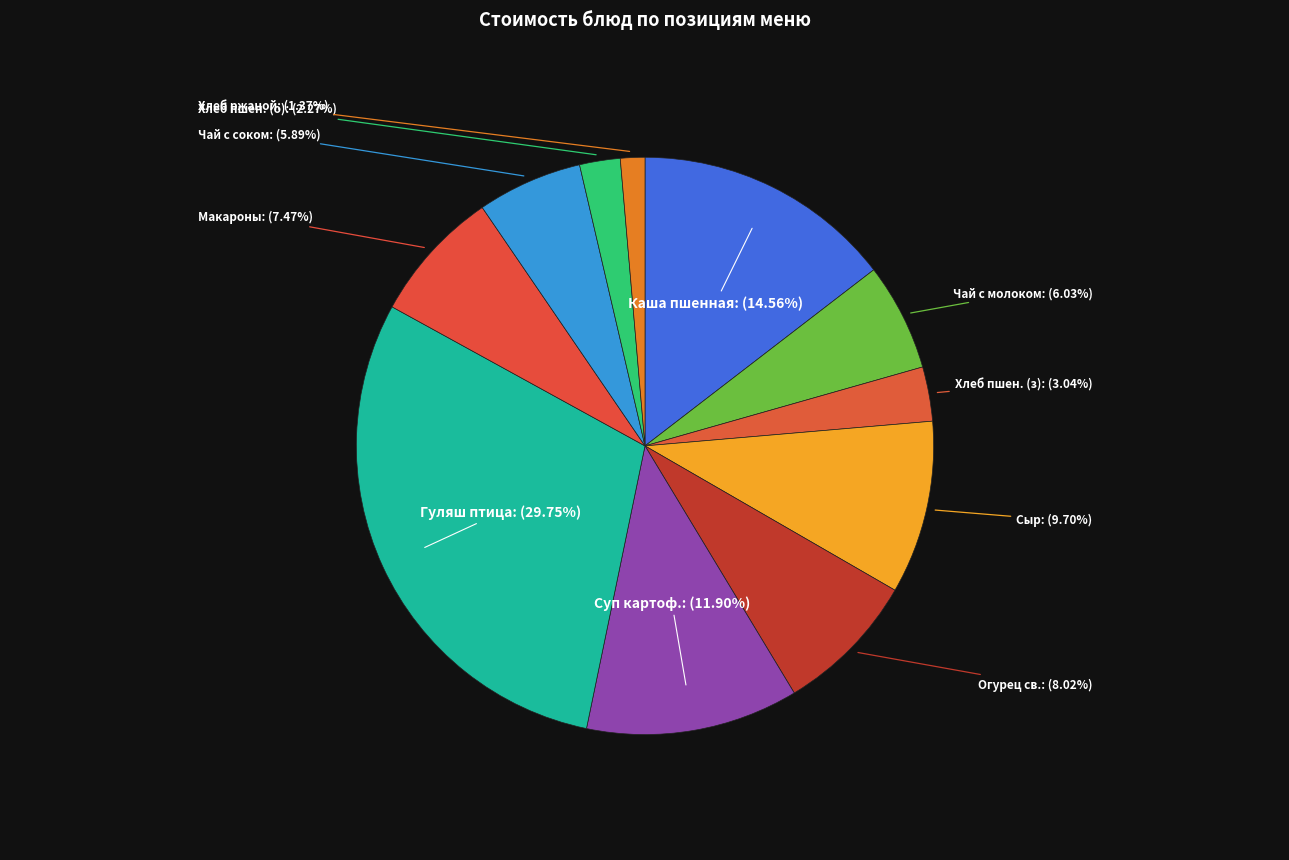

Count the number of slices in the pie.

11